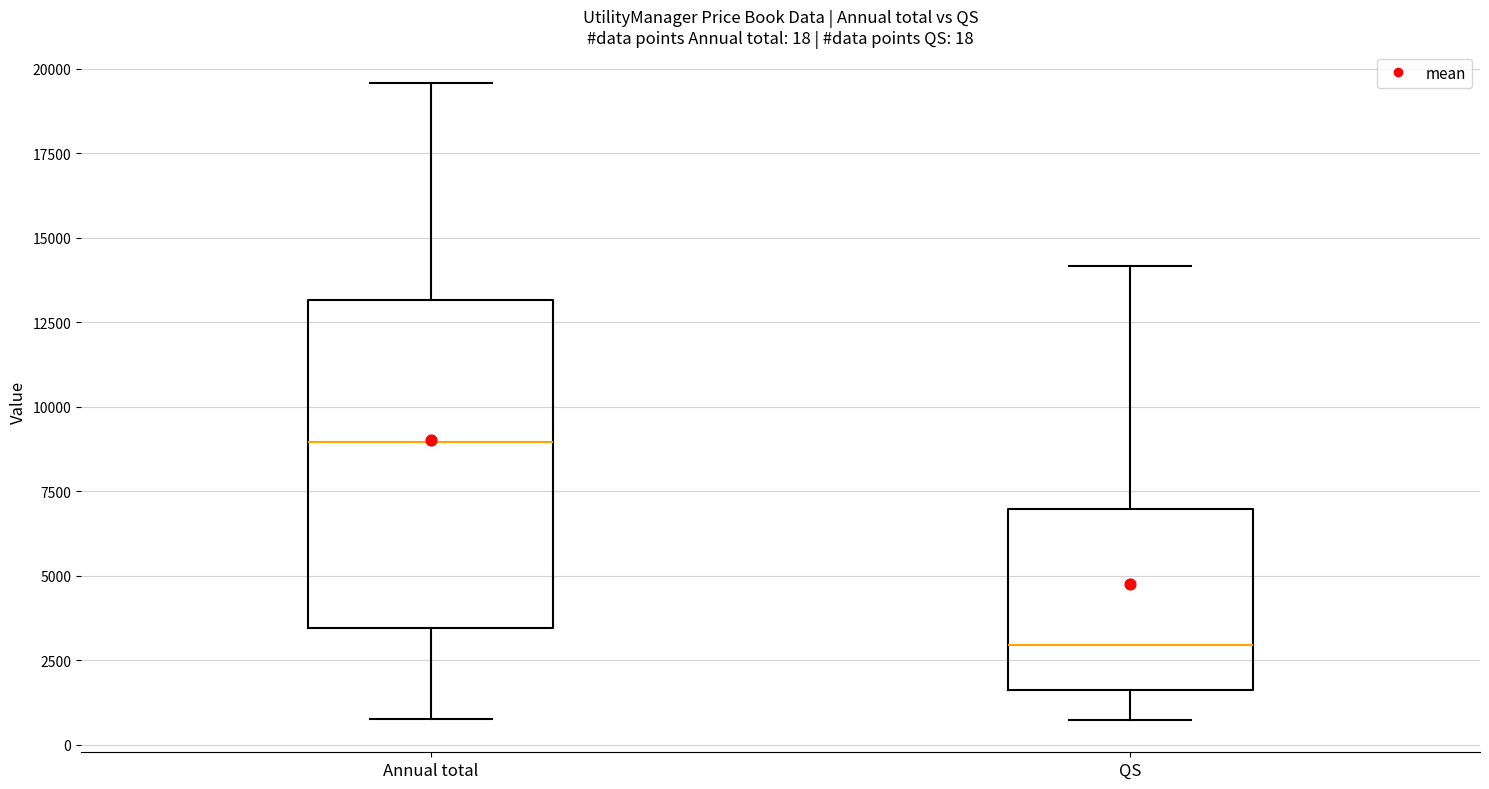

Comparing the boxes themselves (not the whiskers), which one is the tallest?

Annual total